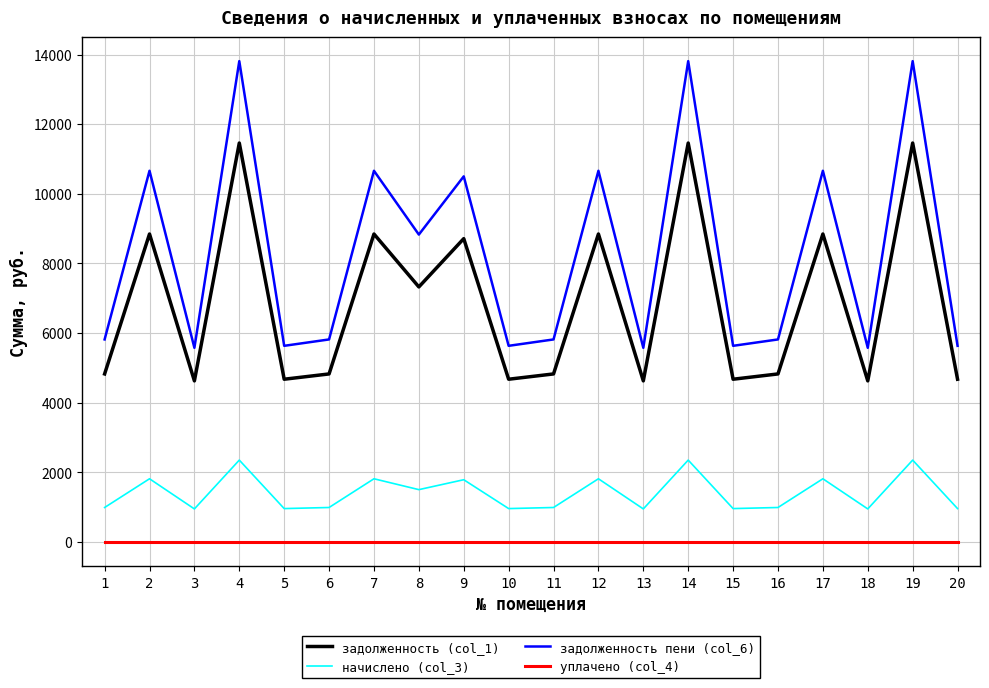

At which label does начислено (col_3) first exceed 990?

1